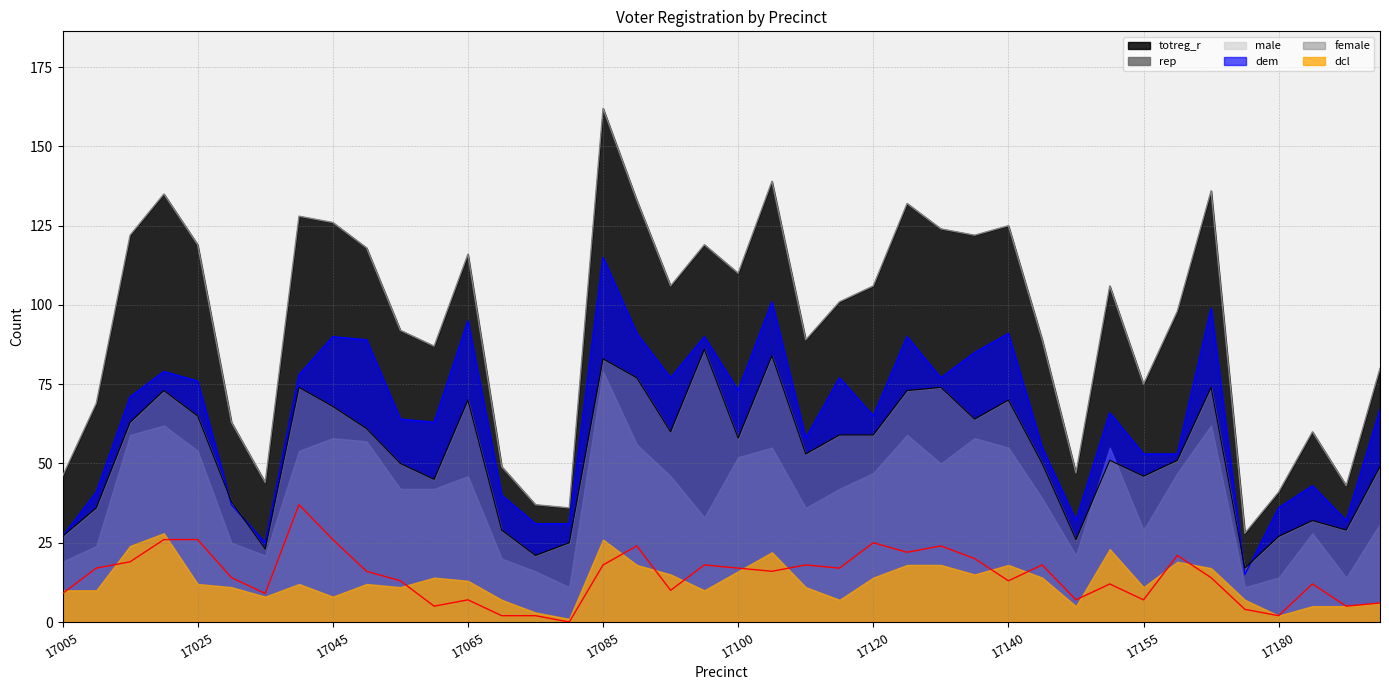

What is the average value of the totreg_r series?

94